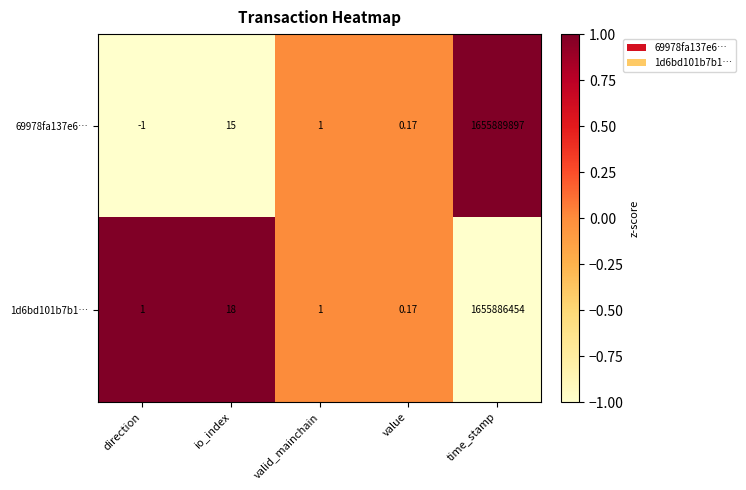

Rank the series by their average value, from highest to lowest.

69978fa137e6…, 1d6bd101b7b1…